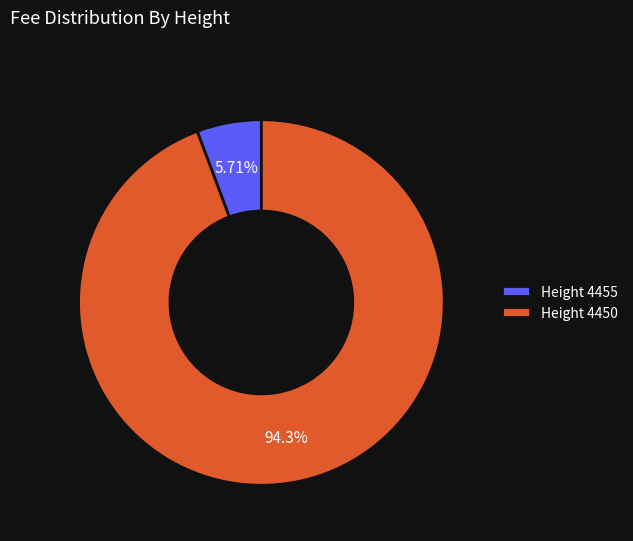

Between Height 4450 and Height 4455, which is larger?

Height 4450